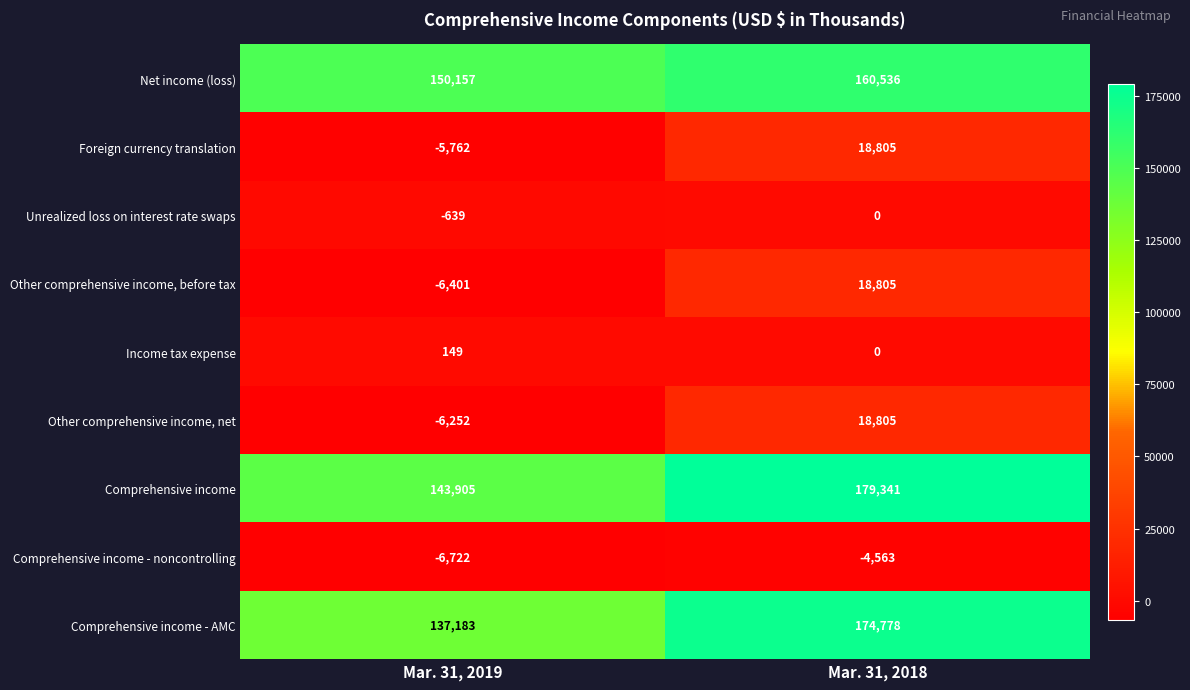

Which label corresponds to the largest value in the chart?

Mar. 31, 2018